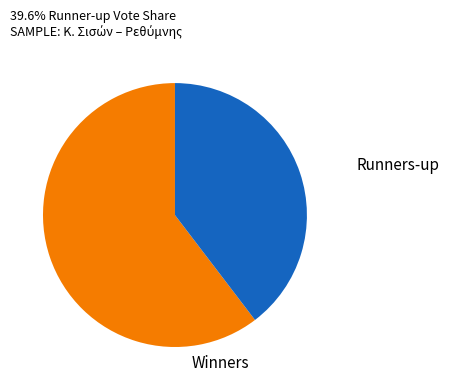

Does any single category account for the majority?

Yes